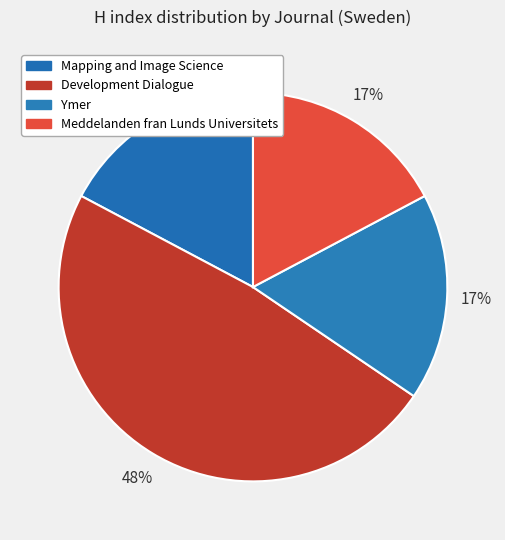

Which slice is the largest?

Development Dialogue